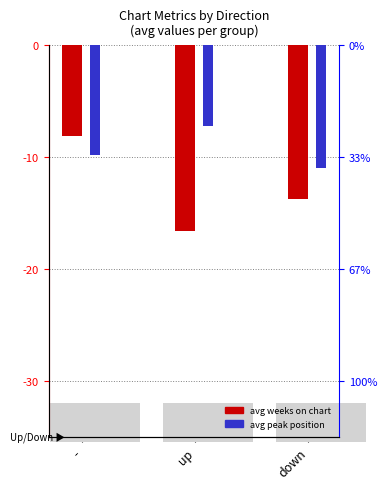

What is the sum of the avg peak position values at - and up?

-16.9